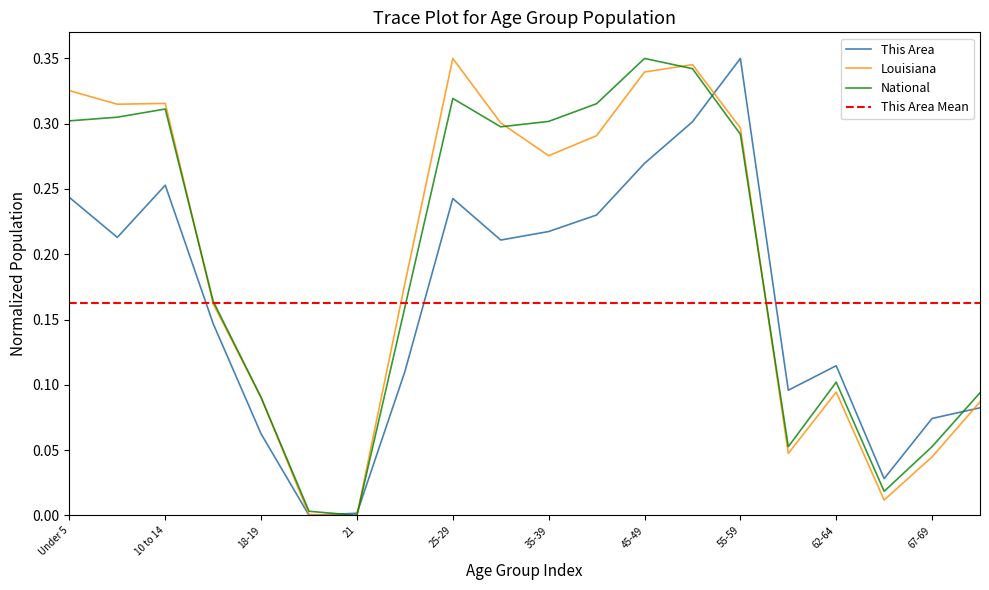

How many values in Louisiana are above zero?

19